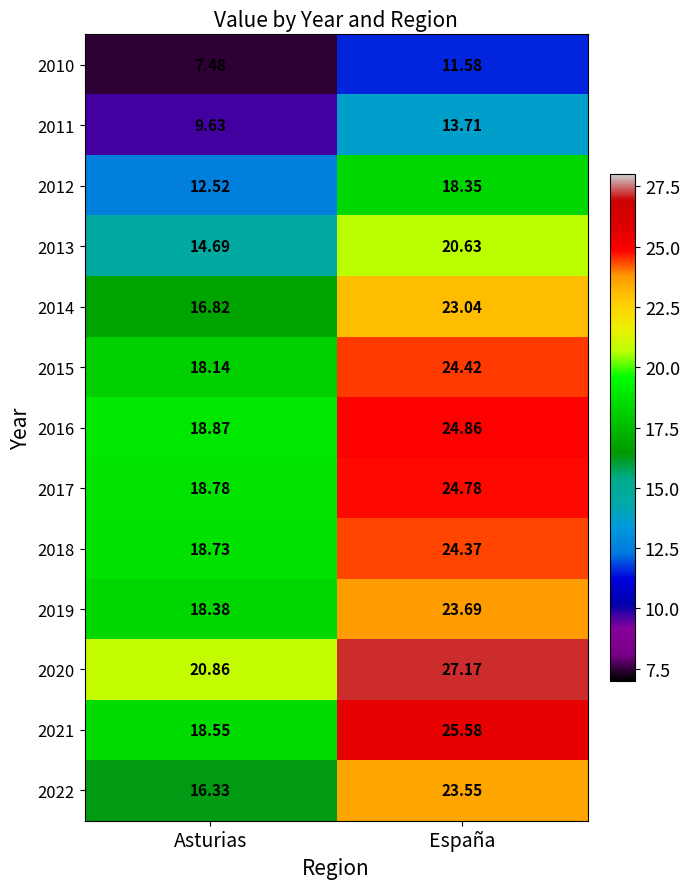

What is the spread (max minus min) of values at Asturias?

13.4